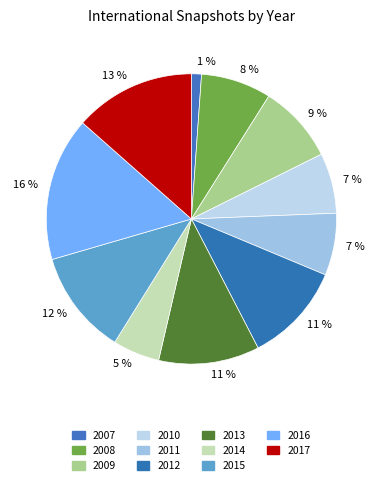

Count the number of slices in the pie.

11